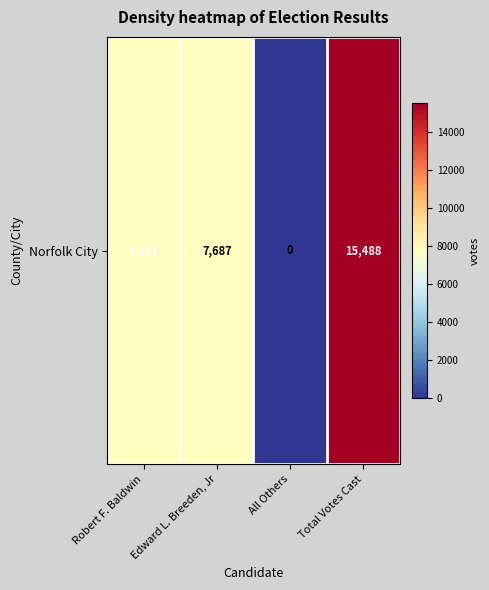

What is the difference between the second highest and second lowest values?

114